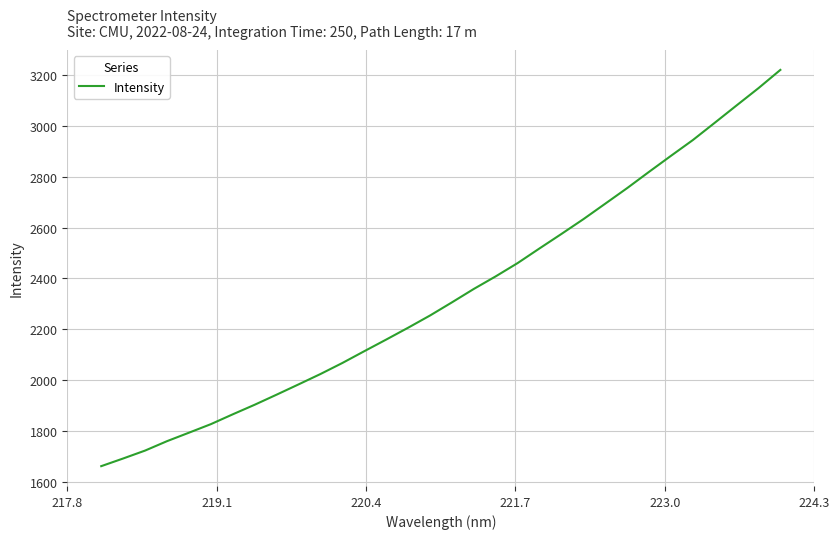

What is the greatest value displayed?

3220.1